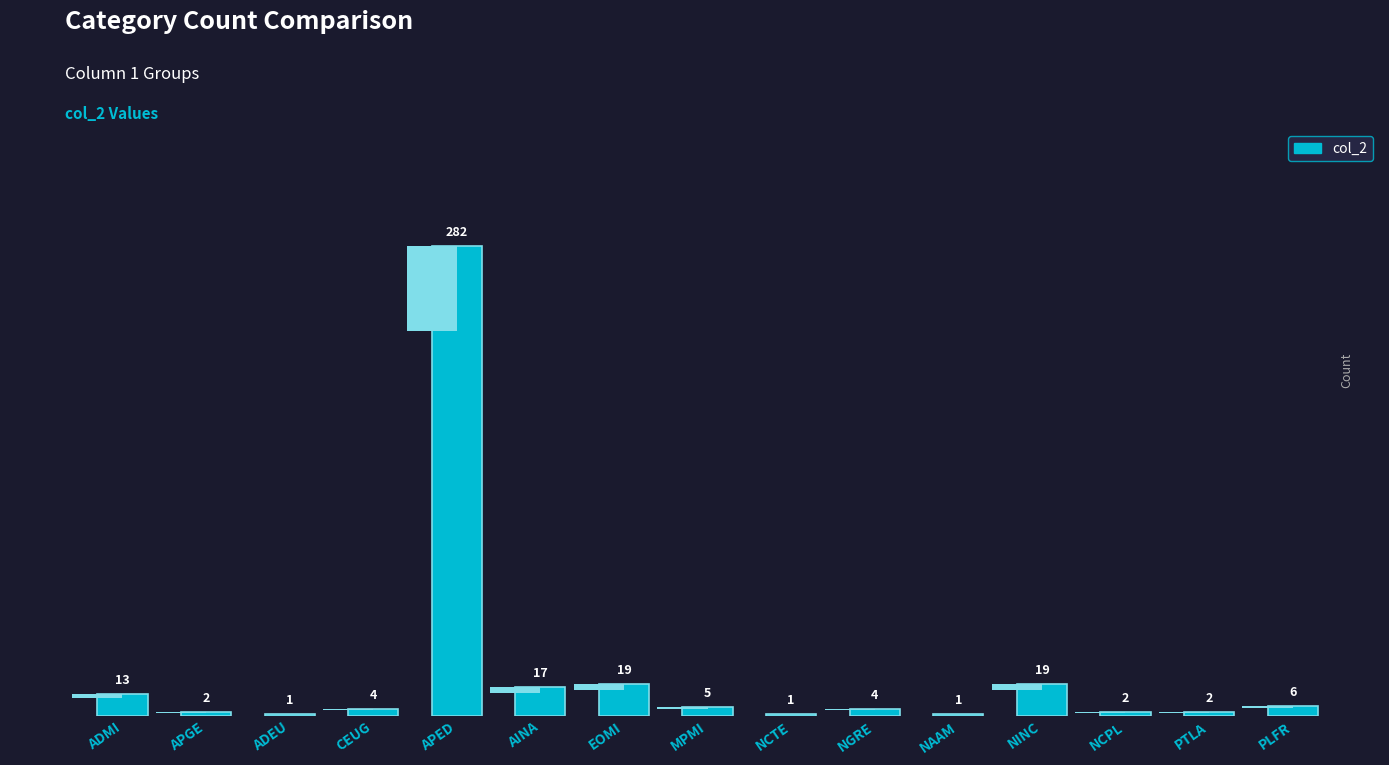

Rank the categories by value from lowest to highest.

ADEU, NCTE, NAAM, APGE, NCPL, PTLA, CEUG, NGRE, MPMI, PLFR, ADMI, AINA, EOMI, NINC, APED